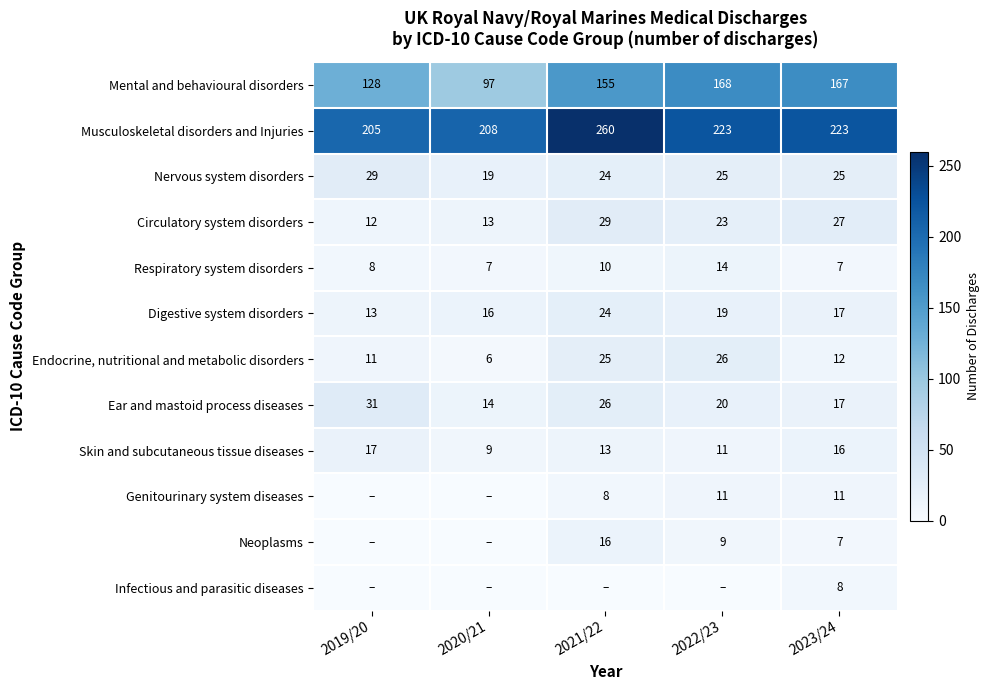

At which label does Digestive system disorders reach its minimum?

2019/20